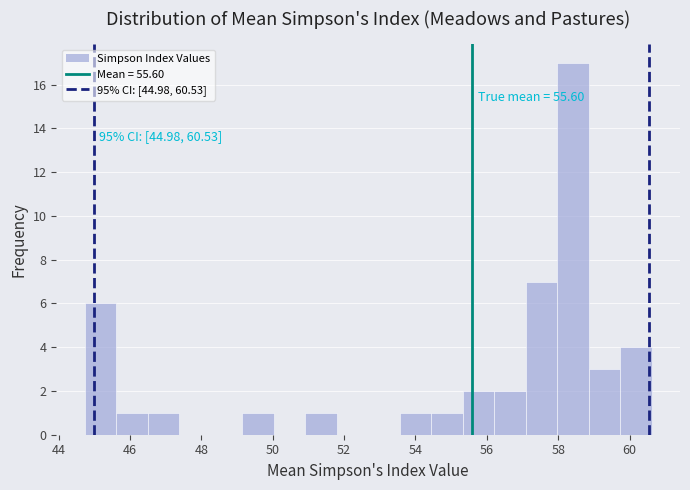

Which range on the x-axis has the tallest bar?

58.0 to 58.8